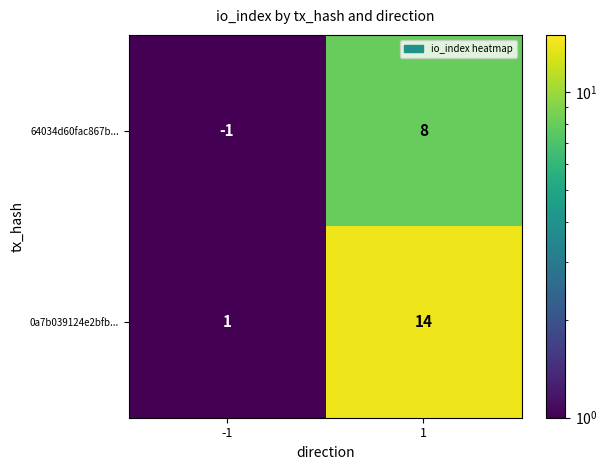

True or false: 0a7b039124e2bfb... has a value of 22 at 1.

False